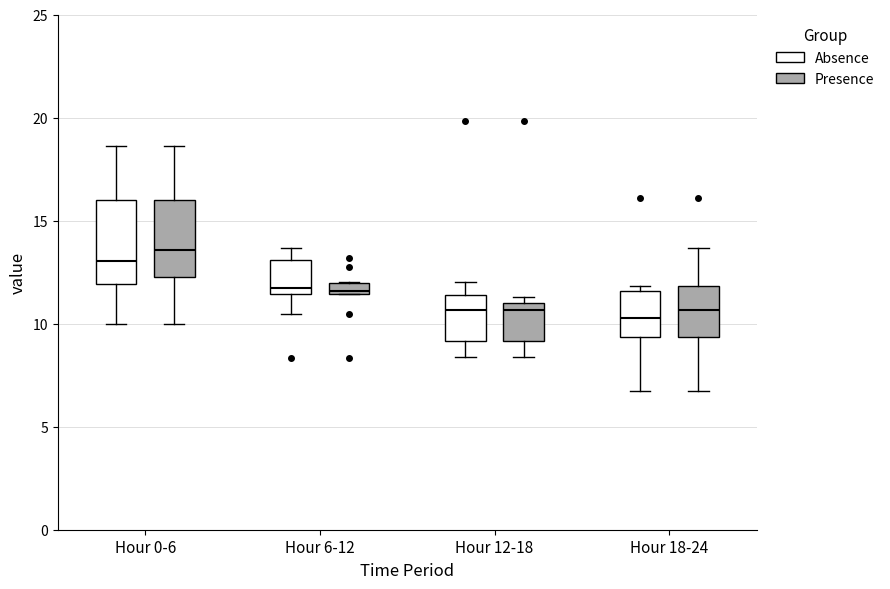

Where is the lower edge of the box for Hour 6-12 (Presence) on the y-axis? The values are not printed on the chart, so give them approximately, as read against the axis.

11.5